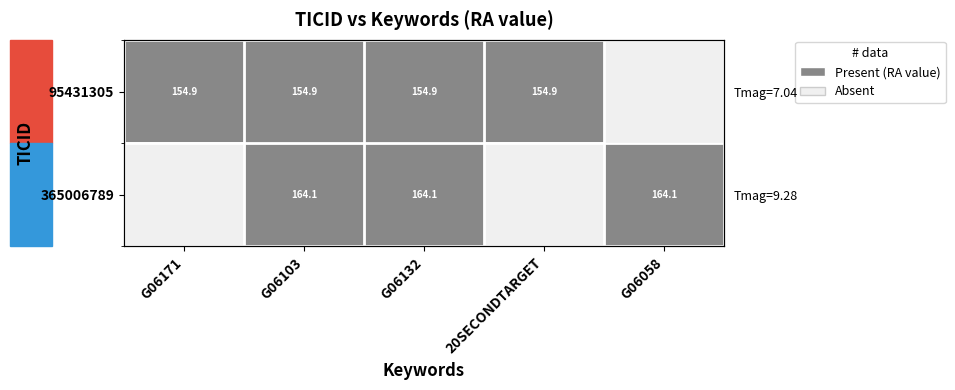

What is the highest value of the 365006789 series?

1